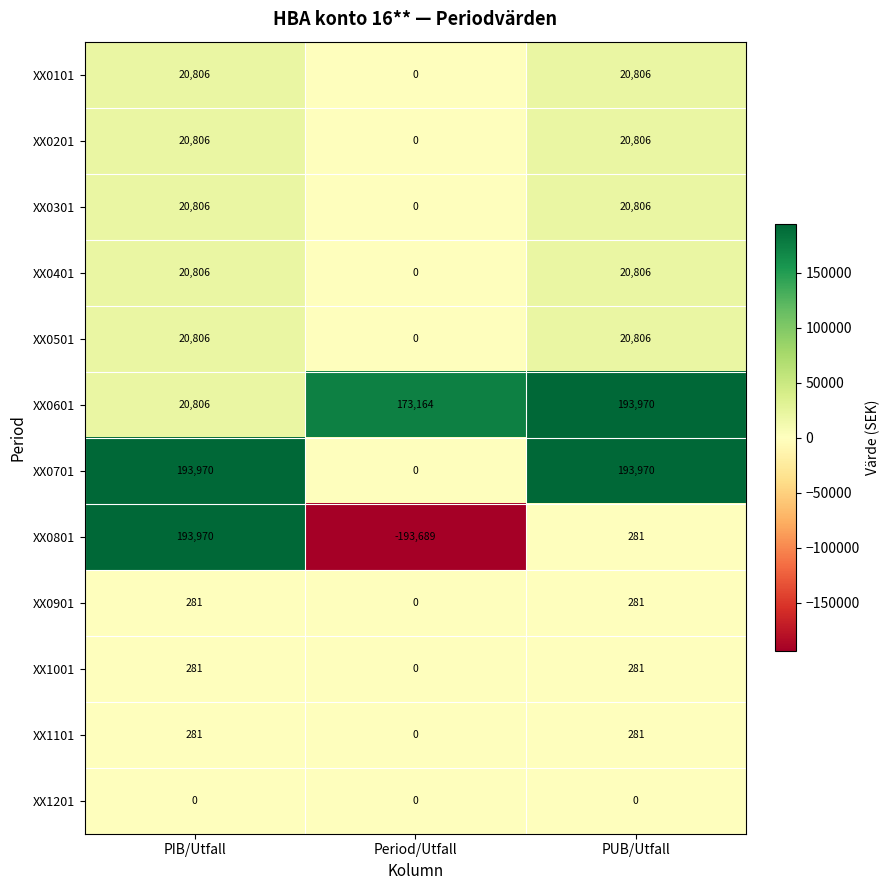

The value of XX0601 at PIB/Utfall is 20806. True or false?

True